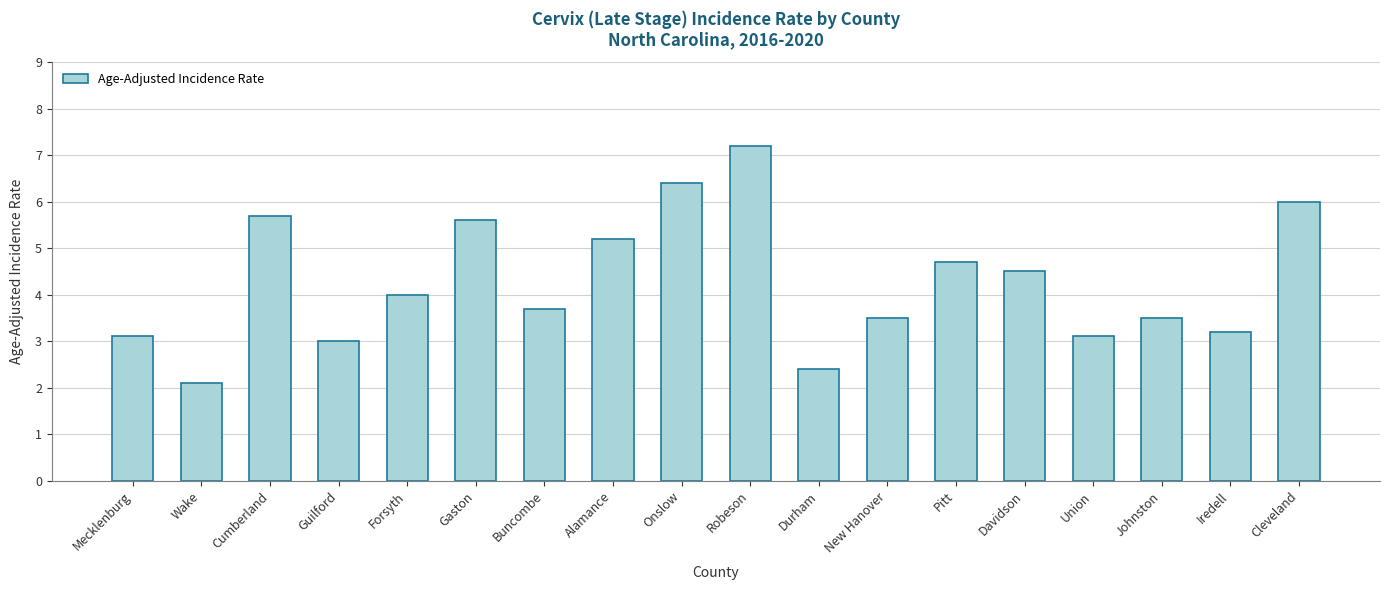

Approximately how many times larger is the value at Alamance compared to Cumberland?

0.9